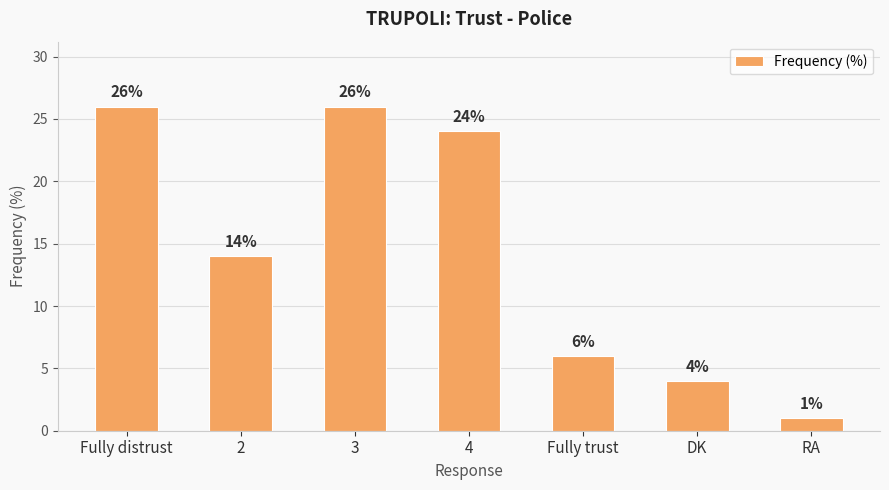

Reading right to left, transcribe all the data shown in this chart.

1	4	6	24	26	14	26